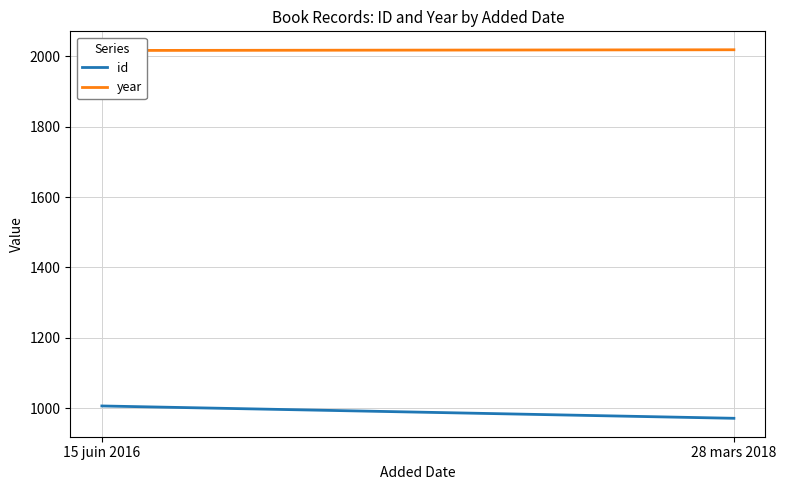

What is the maximum value for id?

1007